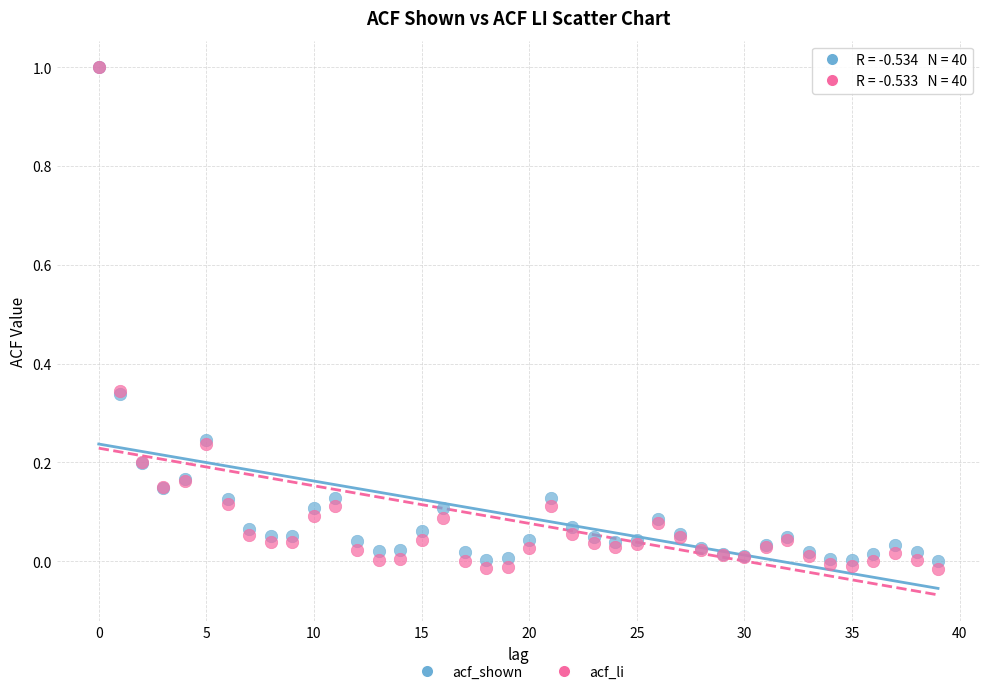

What are all the series names shown in the legend?

acf_shown, acf_li